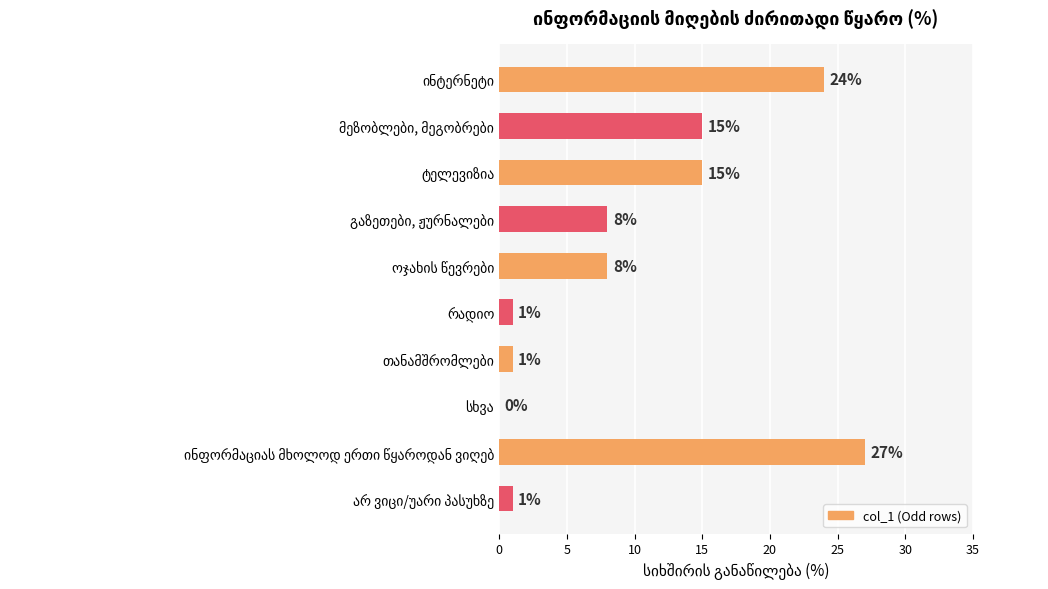

What is the sum of all values?

100